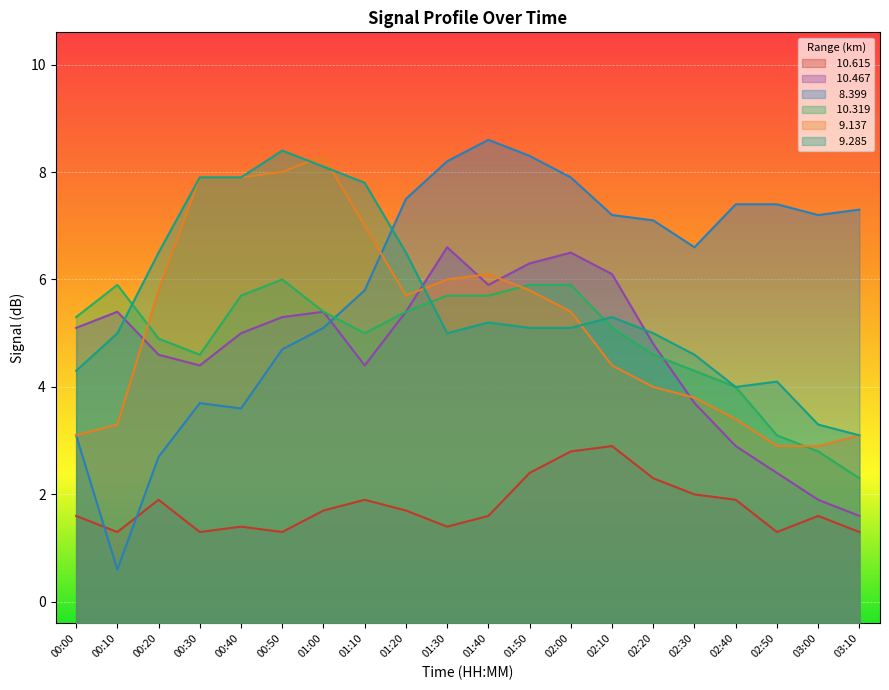

What is the label of the 19th point from the left?

03:00